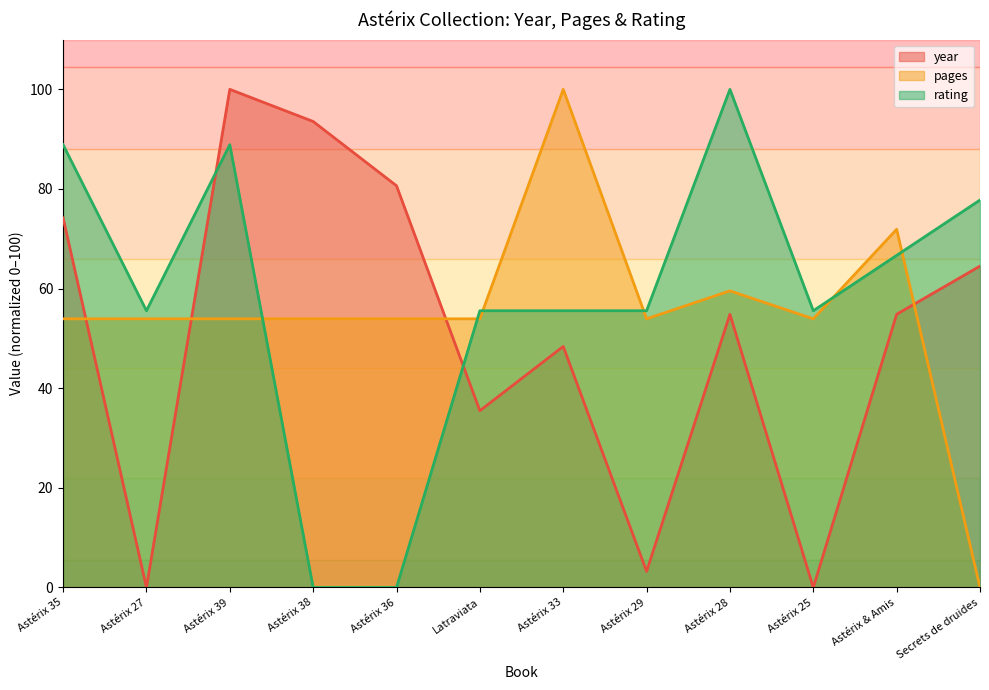

Is the value of pages at Astérix & Amis greater than the value of rating at Astérix 38?

Yes